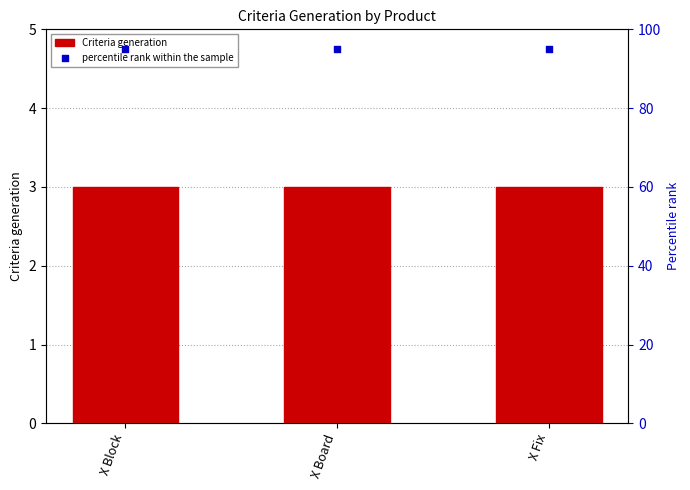

Which series has the largest total across all categories?

percentile rank within the sample